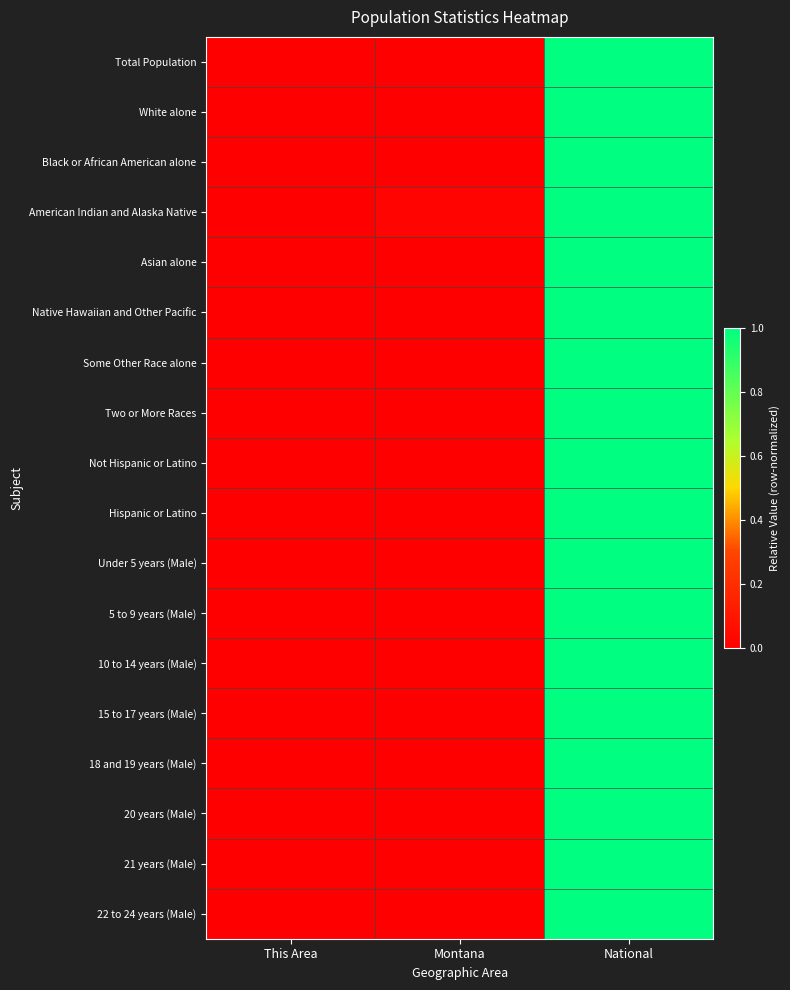

Reading left to right, transcribe all the data shown in this chart.

Total Population: This Area=0.0	Montana=0.0	National=1.0
White alone: This Area=0.0	Montana=0.0	National=1.0
Black or African American alone: This Area=0.0	Montana=0.0	National=1.0
American Indian and Alaska Native: This Area=0.0	Montana=0.0	National=1.0
Asian alone: This Area=0.0	Montana=0.0	National=1.0
Native Hawaiian and Other Pacific: This Area=0.0	Montana=0.0	National=1.0
Some Other Race alone: This Area=0.0	Montana=0.0	National=1.0
Two or More Races: This Area=0.0	Montana=0.0	National=1.0
Not Hispanic or Latino: This Area=0.0	Montana=0.0	National=1.0
Hispanic or Latino: This Area=0.0	Montana=0.0	National=1.0
Under 5 years (Male): This Area=0.0	Montana=0.0	National=1.0
5 to 9 years (Male): This Area=0.0	Montana=0.0	National=1.0
10 to 14 years (Male): This Area=0.0	Montana=0.0	National=1.0
15 to 17 years (Male): This Area=0.0	Montana=0.0	National=1.0
18 and 19 years (Male): This Area=0.0	Montana=0.0	National=1.0
20 years (Male): This Area=0.0	Montana=0.0	National=1.0
21 years (Male): This Area=0.0	Montana=0.0	National=1.0
22 to 24 years (Male): This Area=0.0	Montana=0.0	National=1.0